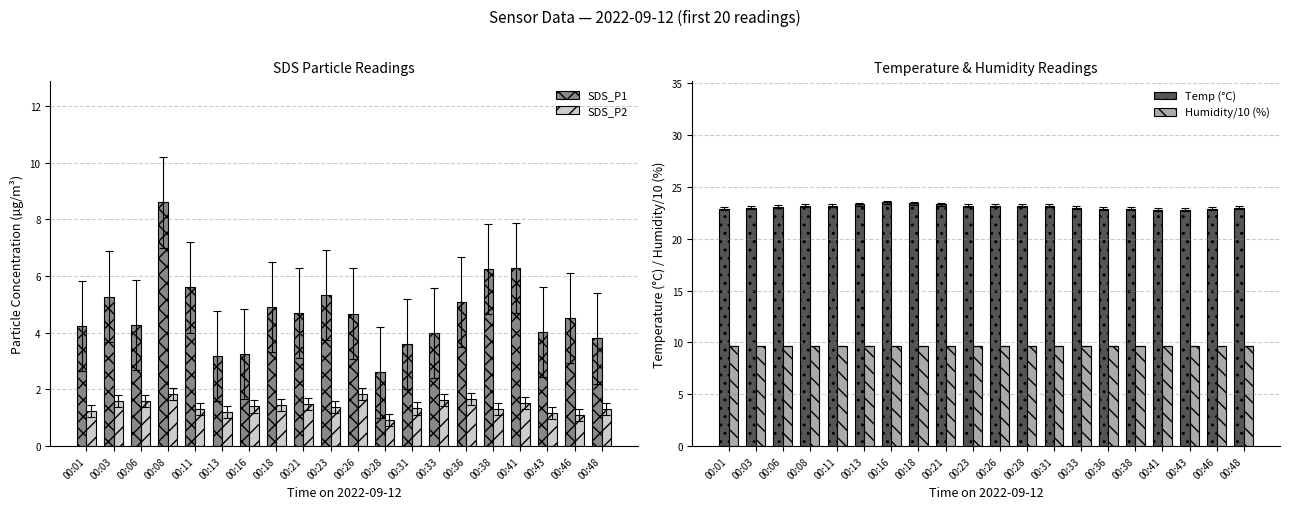

What is the total value across all series at 00:23?

39.6